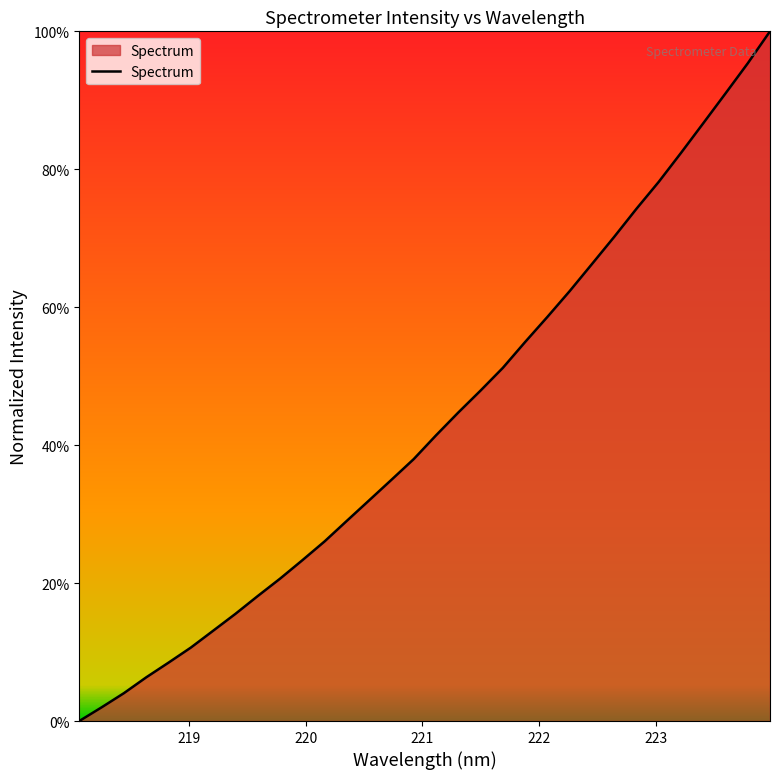

Does the chart have visible grid lines?

No